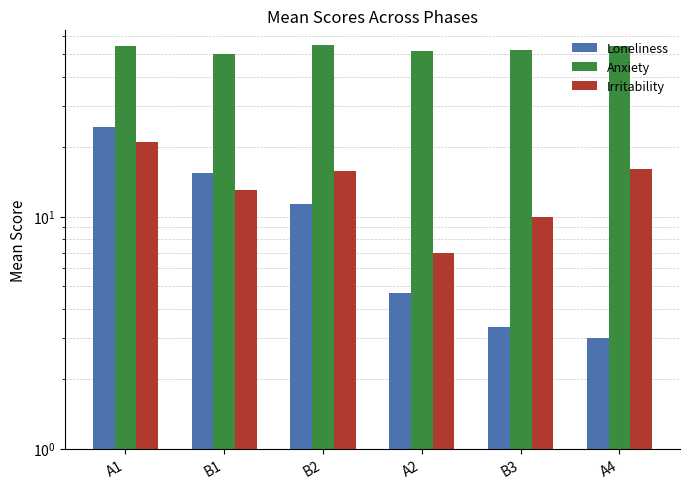

Between A1 and B1, which series saw the biggest shift?

Loneliness